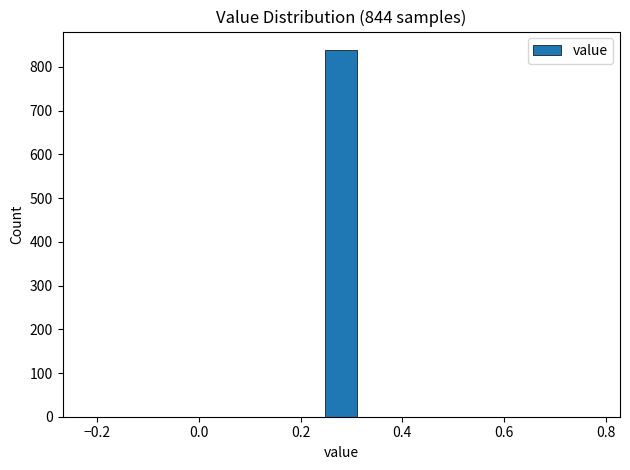

Read against the x-axis, roughly where is the centre of the tallest bar?

0.28